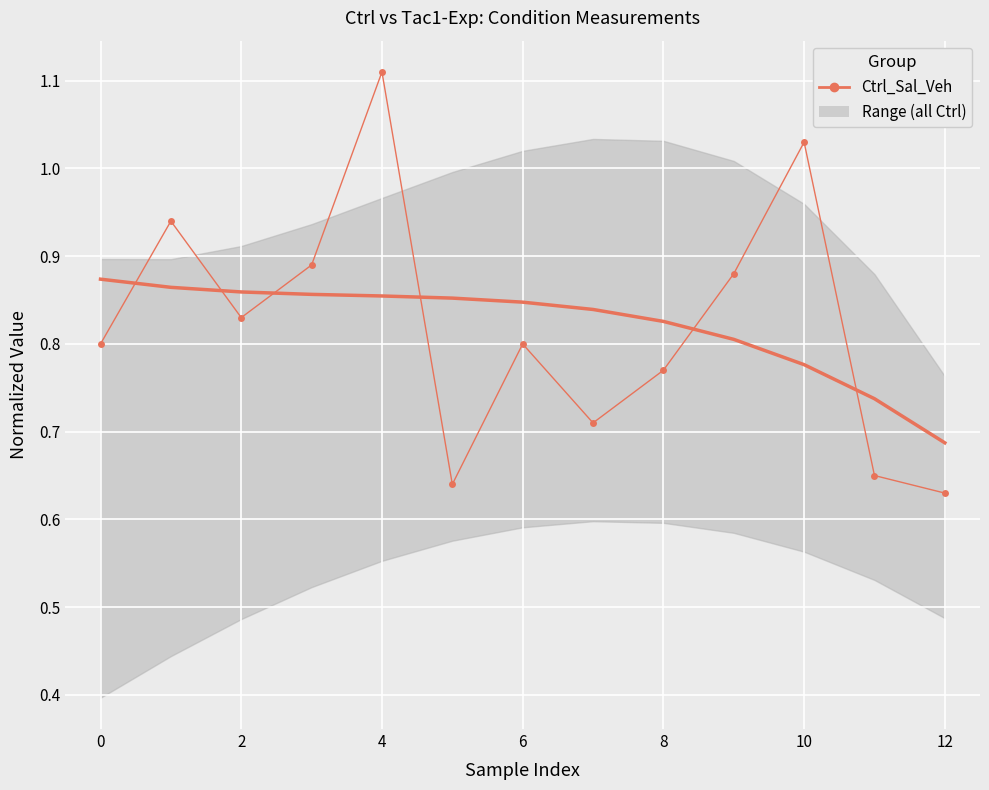

How many points are lower than both their immediate neighbors (excluding endpoints)?

3